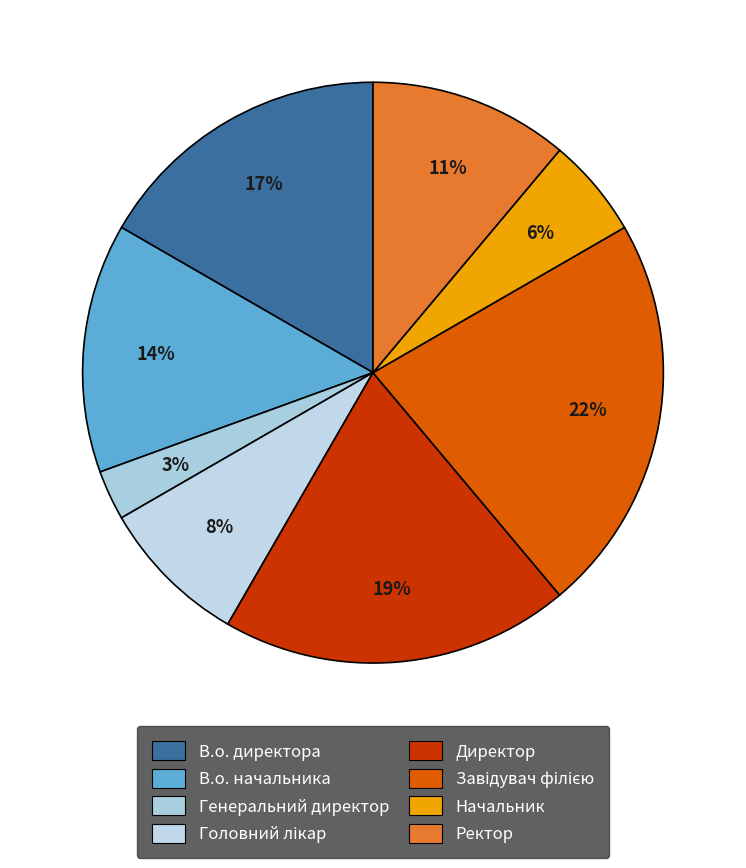

Is it true that Начальник is 6% of the pie?

True